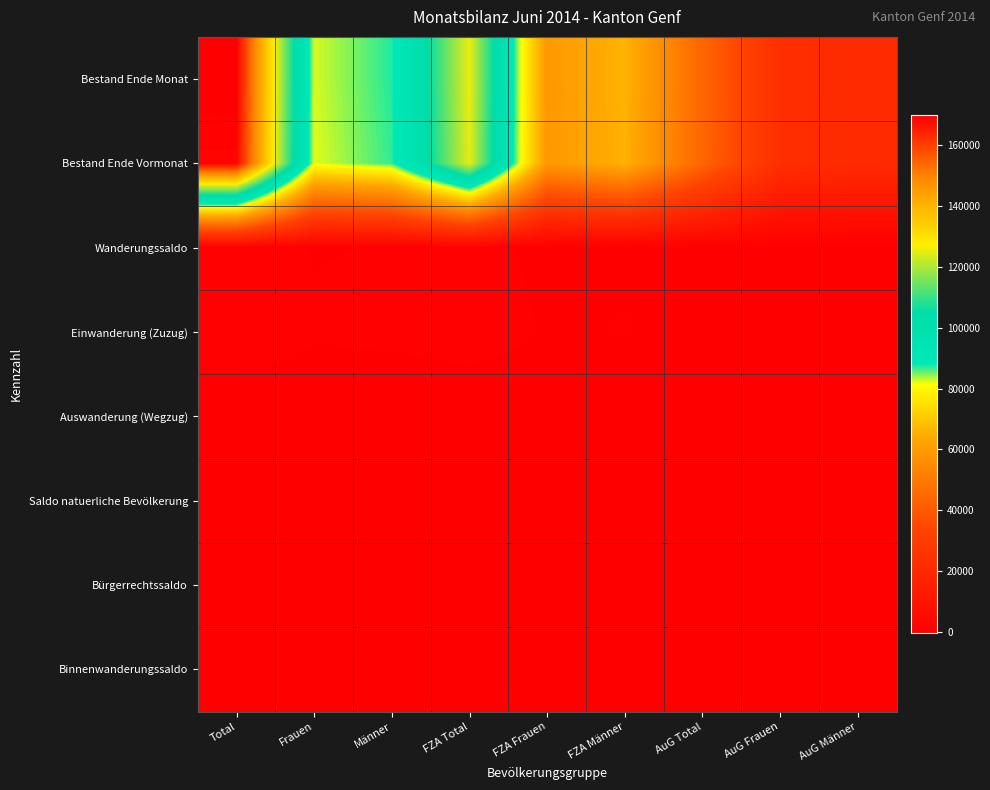

What is the minimum value shown in the chart?

-251